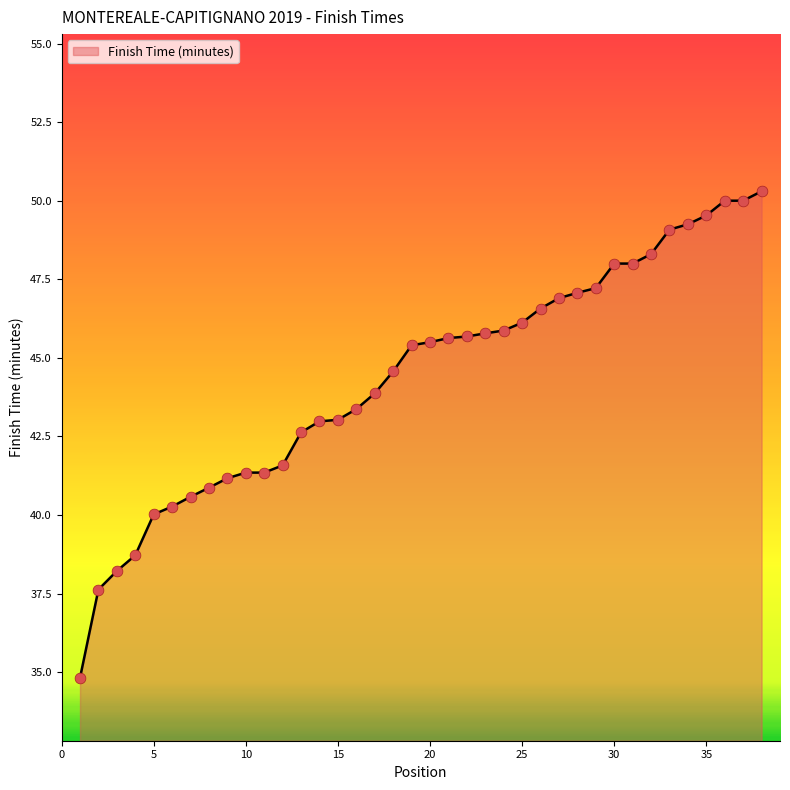

What is the difference between the maximum and minimum values?

15.5